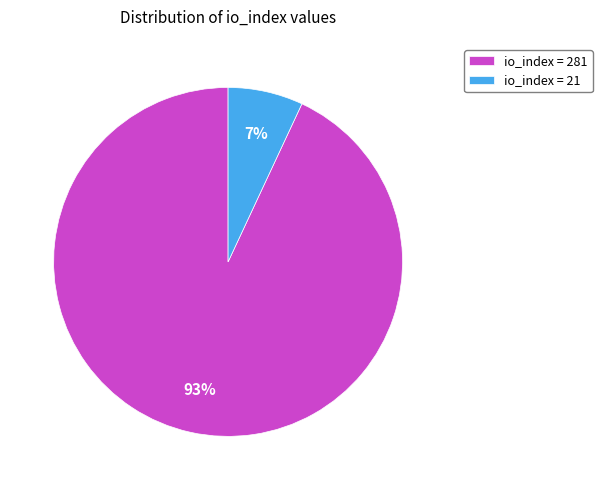

Between io_index = 281 and io_index = 21, which is larger?

io_index = 281